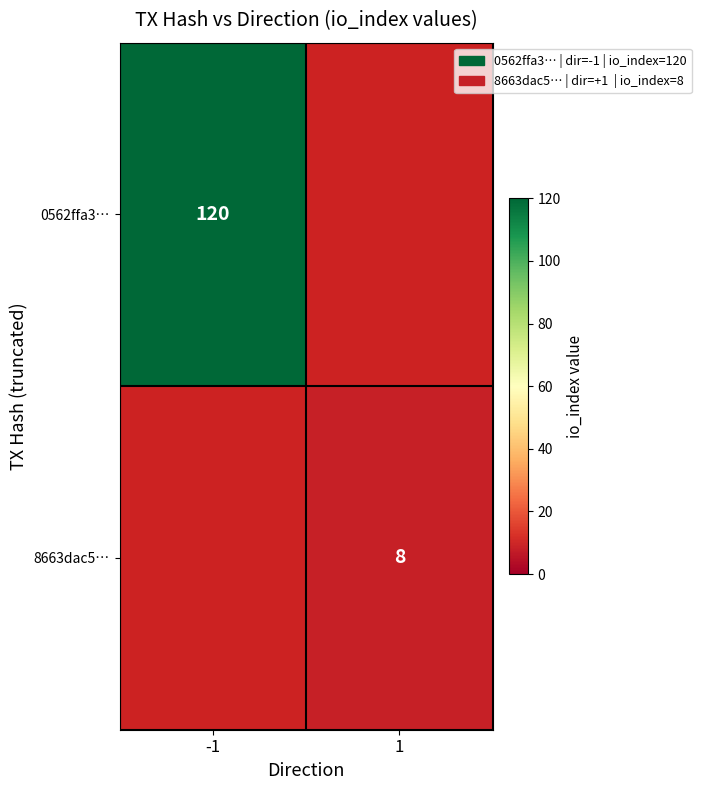

How many data points does each series have?

2